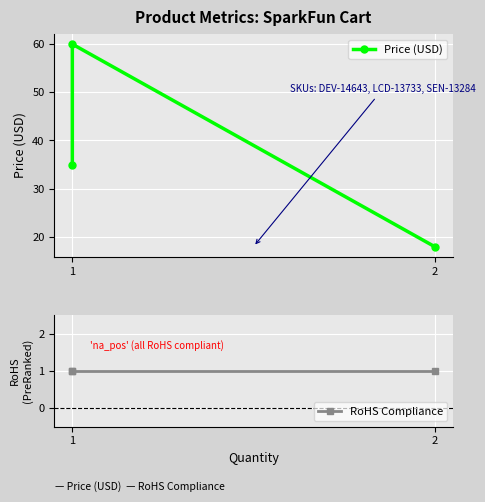

What is the value of the Price (USD) point at the 2nd from the left?

60.0